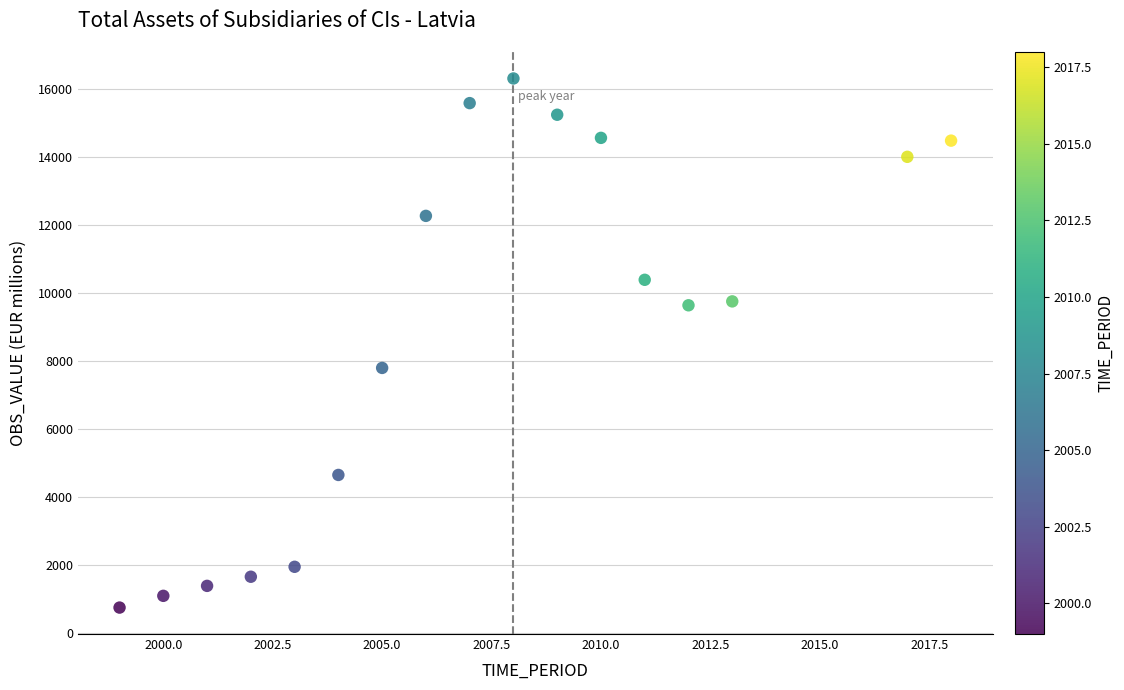

What is the range of Y values (max minus min)?

15552.2